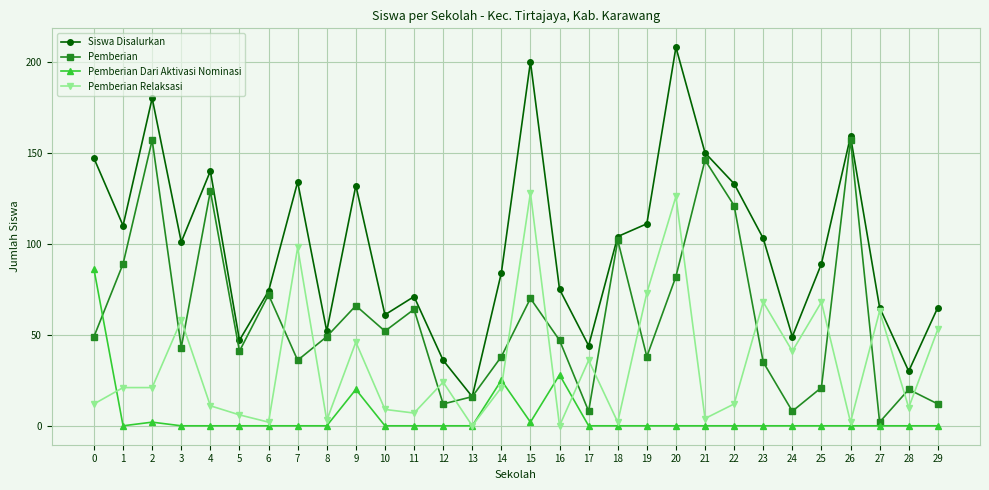

Which series changed the most between 11 and 21?

Pemberian